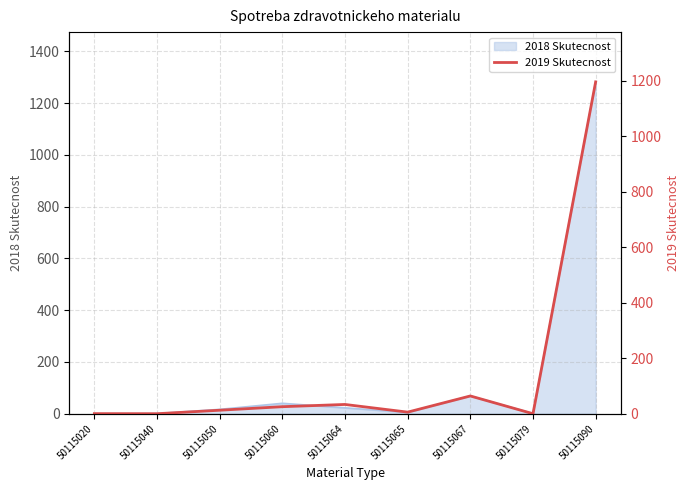

What is the average value?

148.5